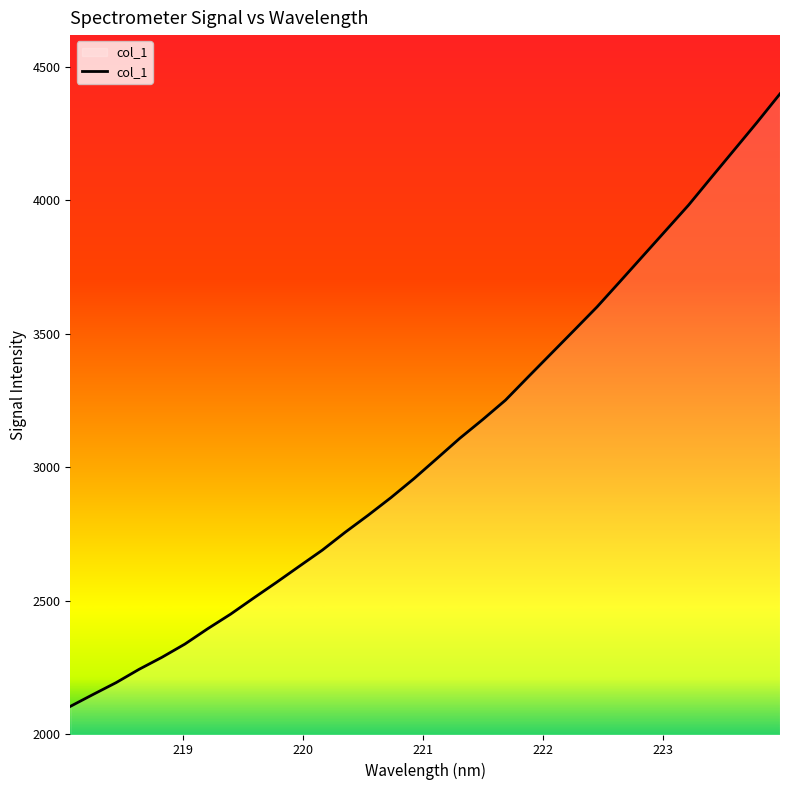

Does the chart display data point markers on the line(s)?

No